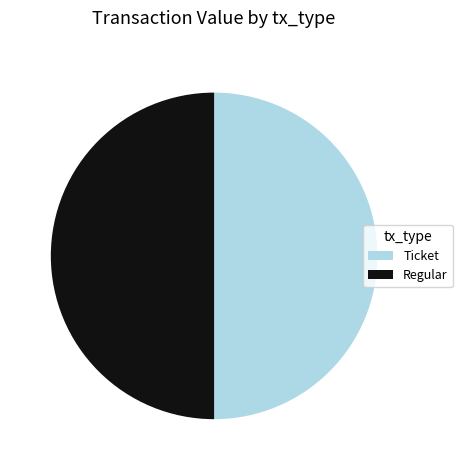

What is the ratio of the value at Regular to the value at Ticket?

1.0